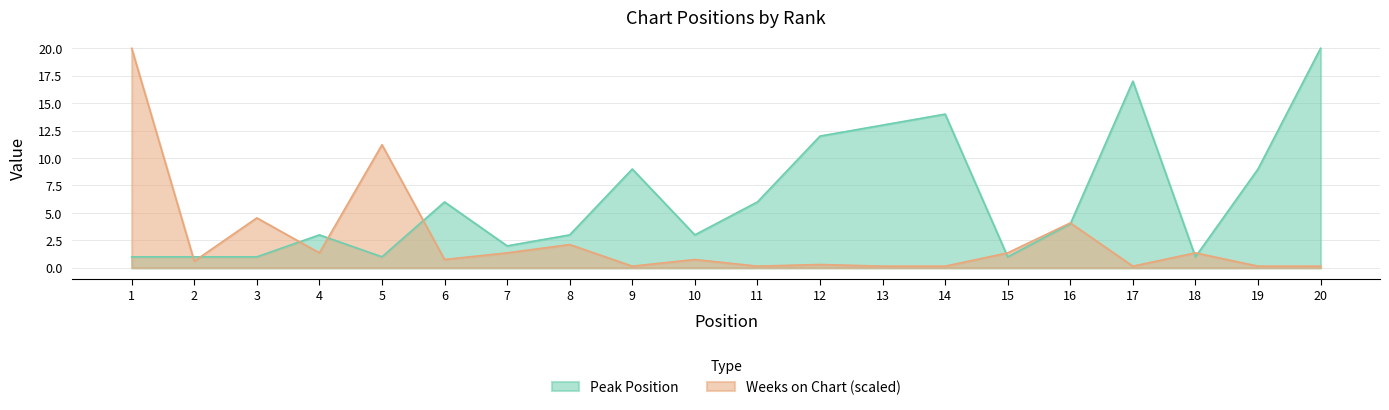

The Peak Position series shows 1.6 at 5. True or false?

False